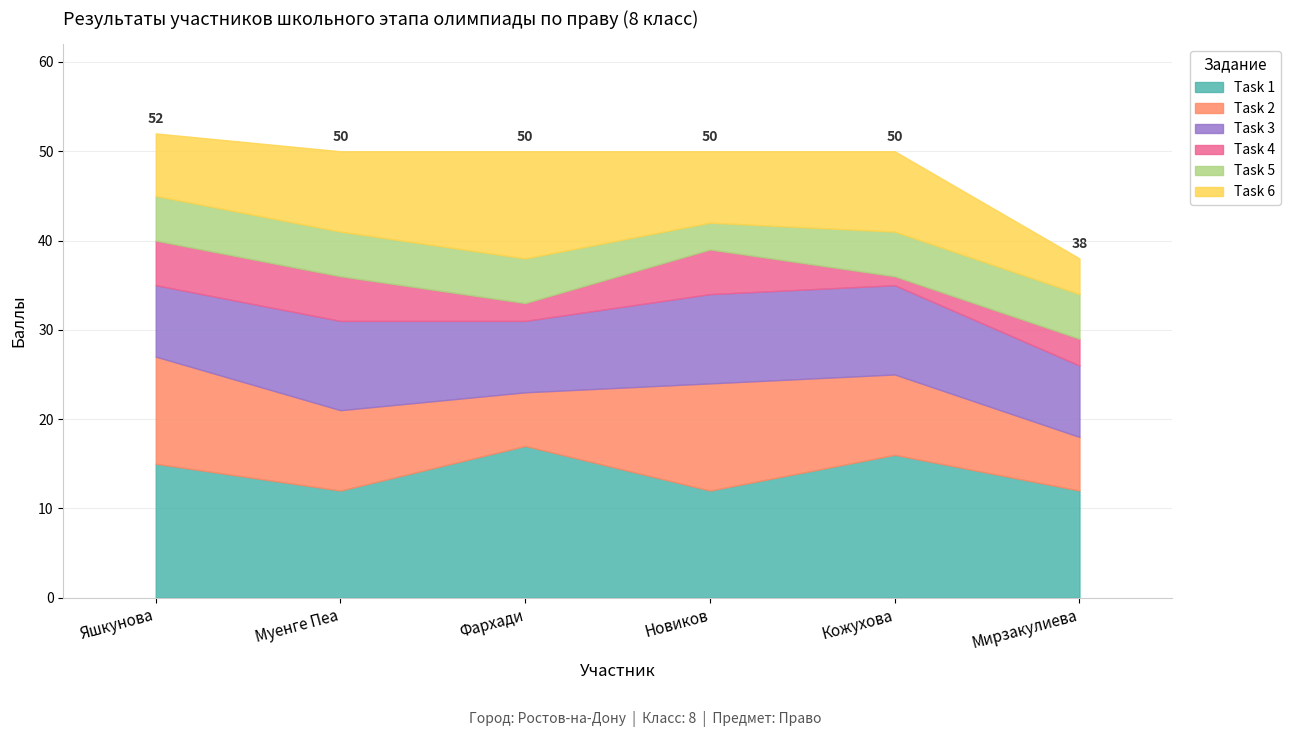

Count the Task 4 values in the range 2 to 5.

5